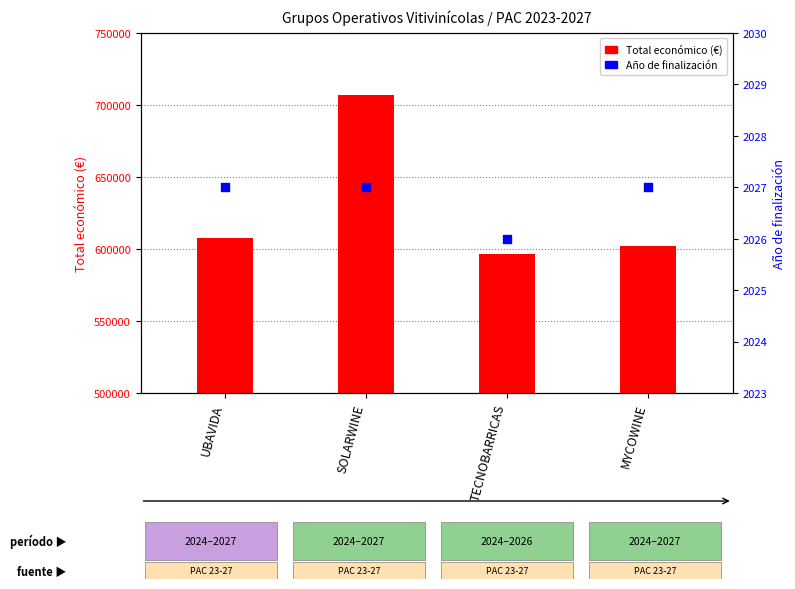

At which category is the sum across all series the highest?

SOLARWINE